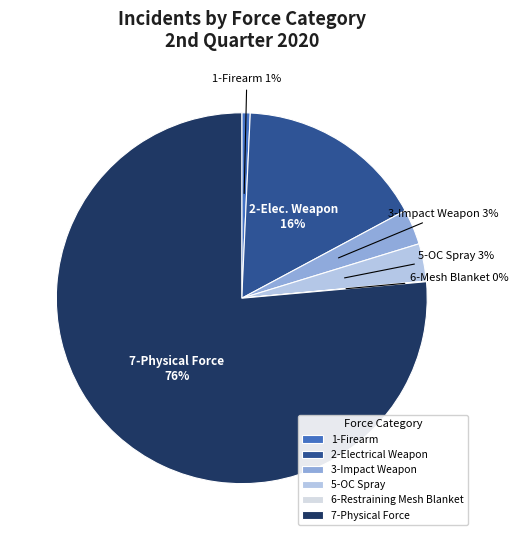

Combined, do 5-OC Spray and 1-Firearm account for over 50%?

No